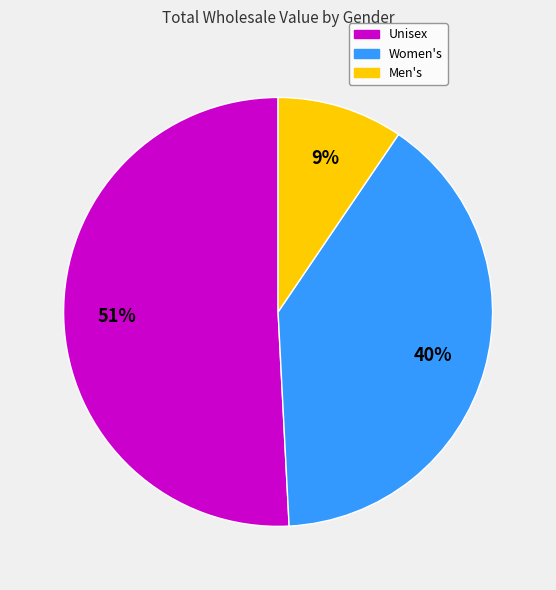

Is there a majority slice in this chart?

Yes